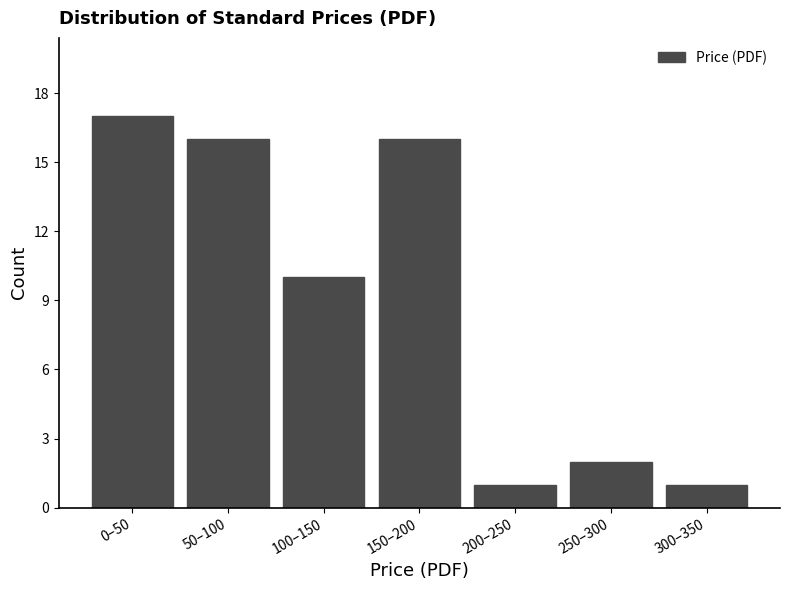

Reading left to right, list all the values displayed in this chart.

17	16	10	16	1	2	1